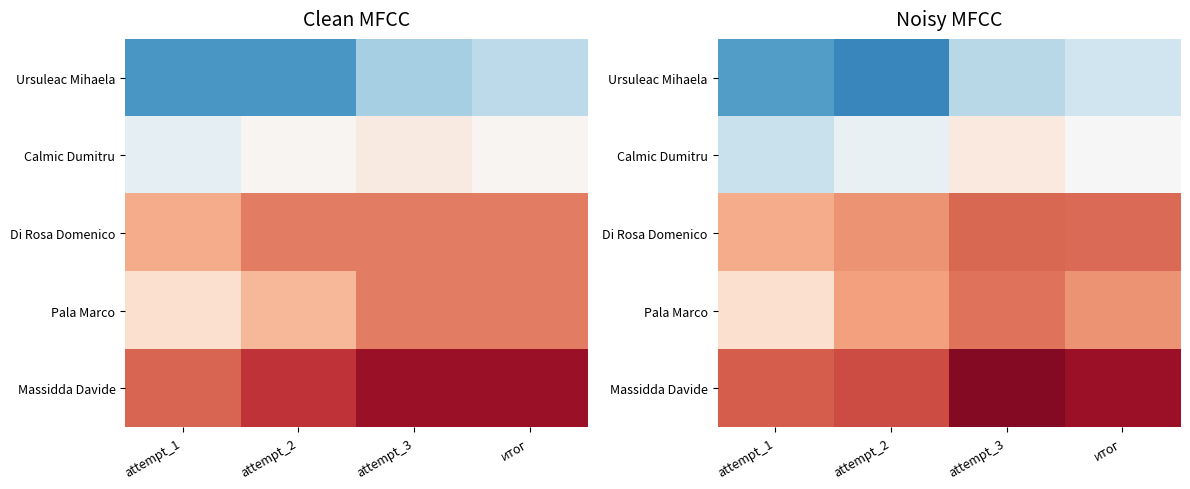

Which label corresponds to the largest value in the chart?

attempt_3